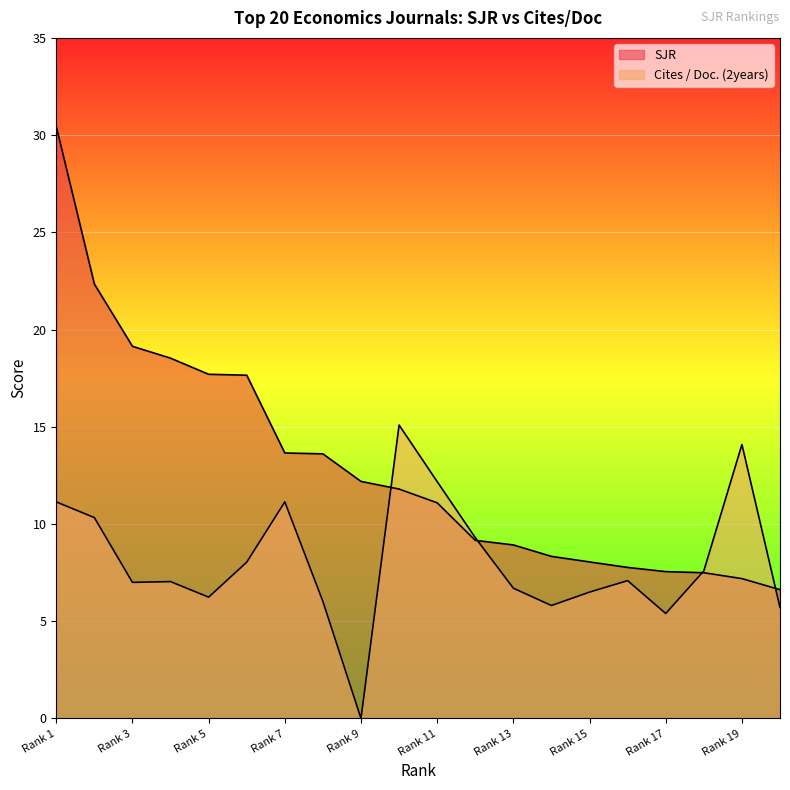

Does the chart display data point markers on the line(s)?

No